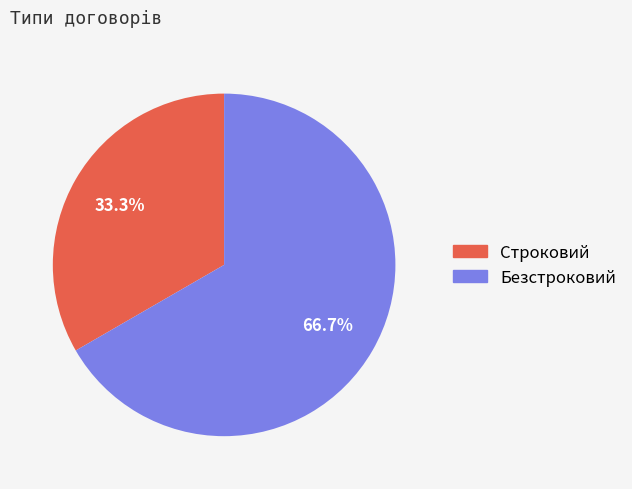

Count the number of slices in the pie.

2